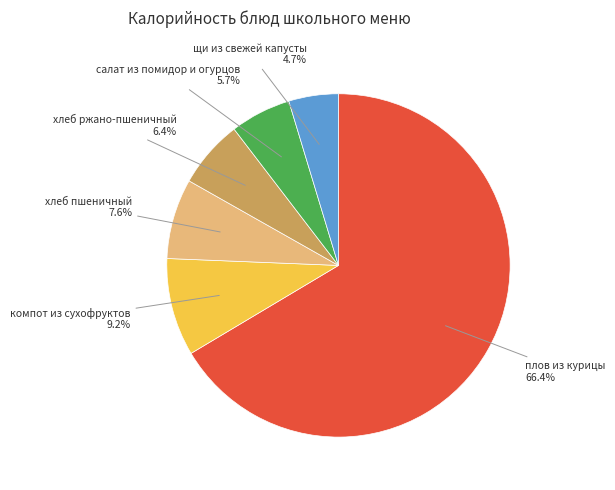

Is there any slice that represents more than half of the pie?

Yes